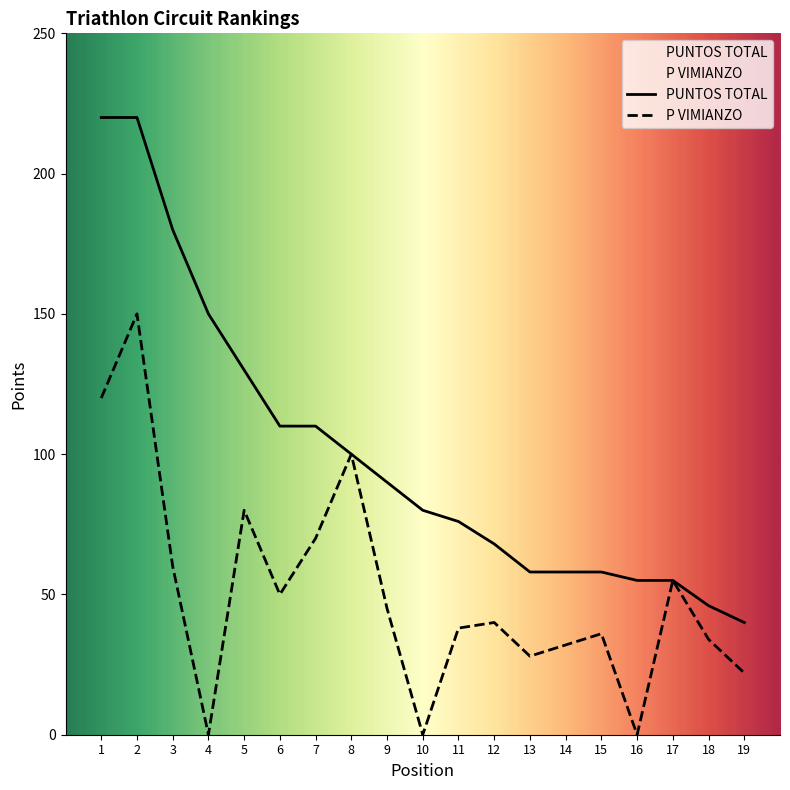

Which category has the lowest value across all series?

4